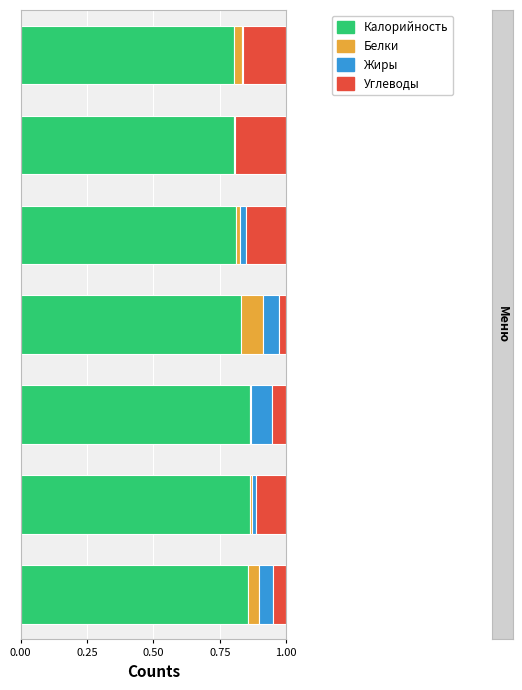

What is the sum of all Белки values?

0.2